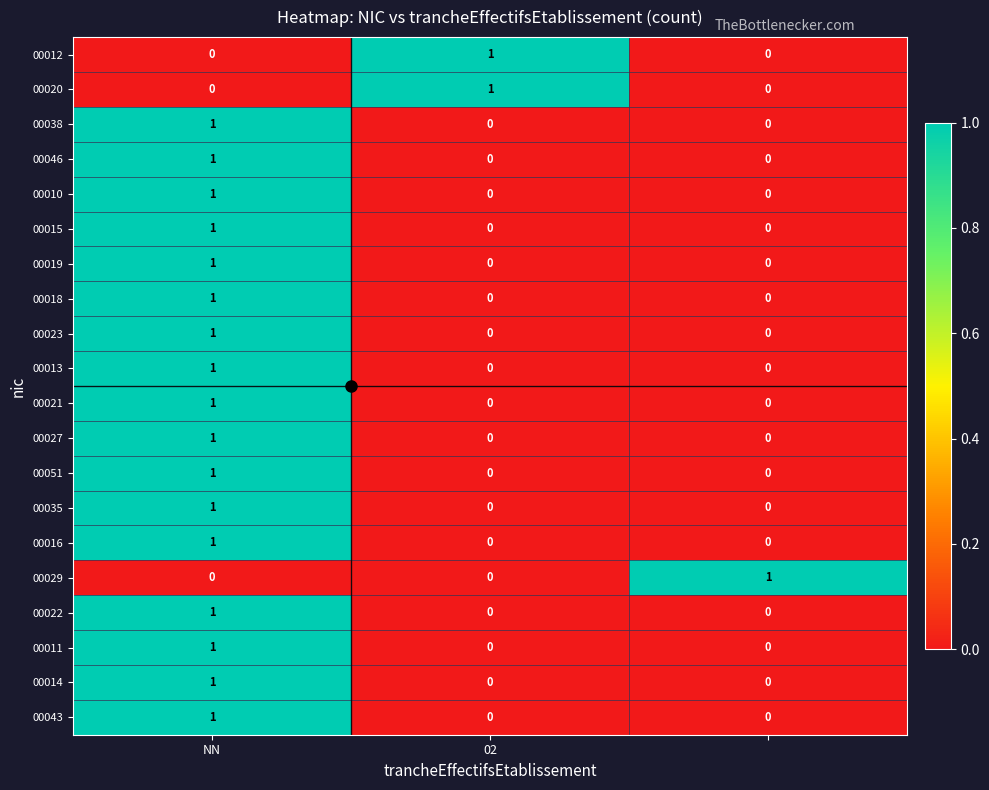

At how many categories does at least one series exceed 0?

3